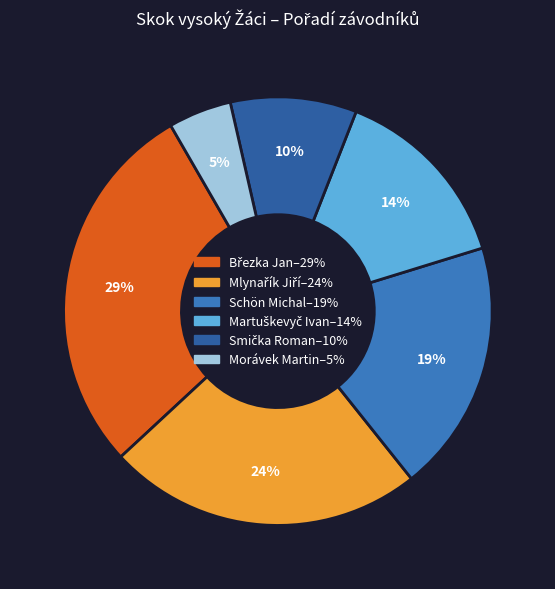

To the nearest percent, what is the difference between the largest and smallest slice percentages?

24%